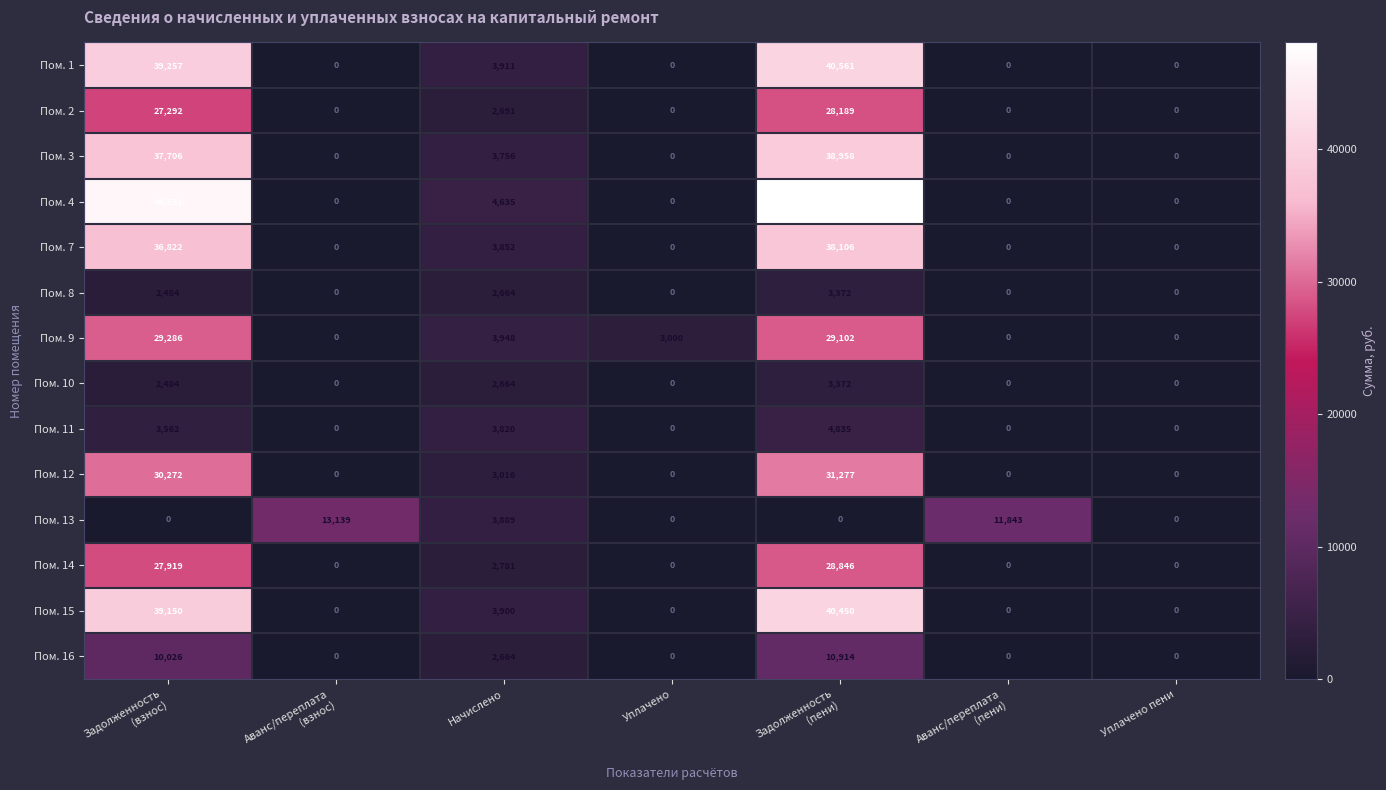

Read the Пом. 1 value at Начислено, to the nearest 10.

3910